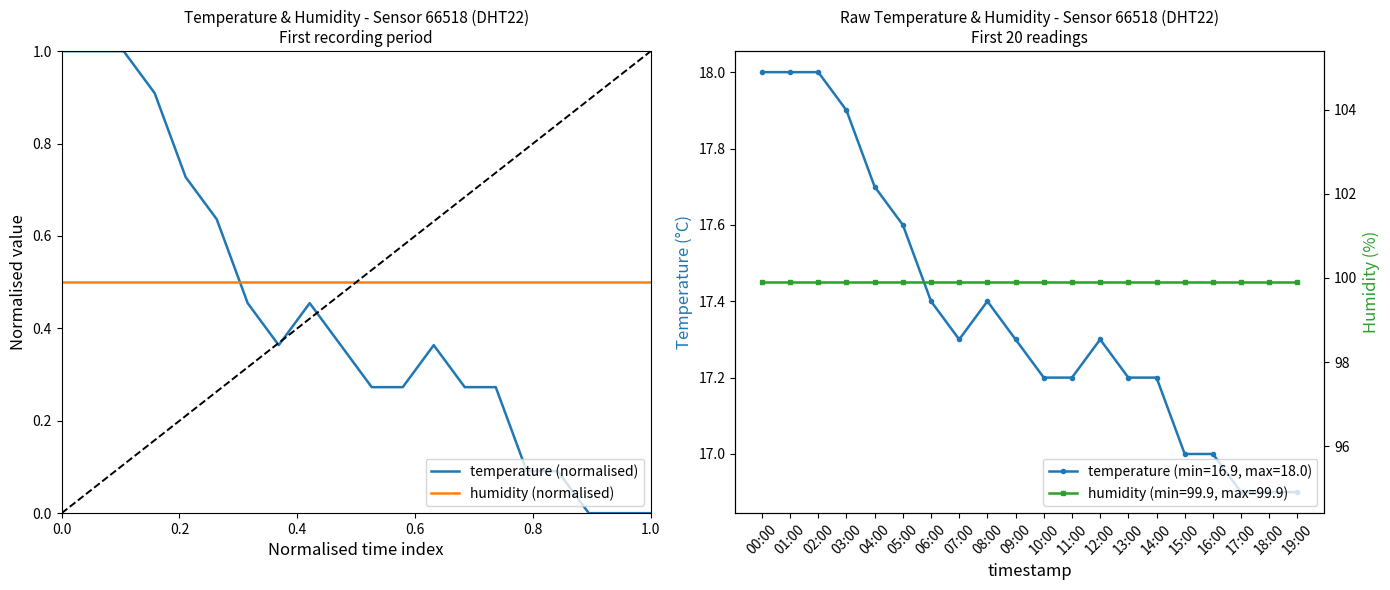

How many intersections are there between humidity (normalised) and temperature (normalised)?

1